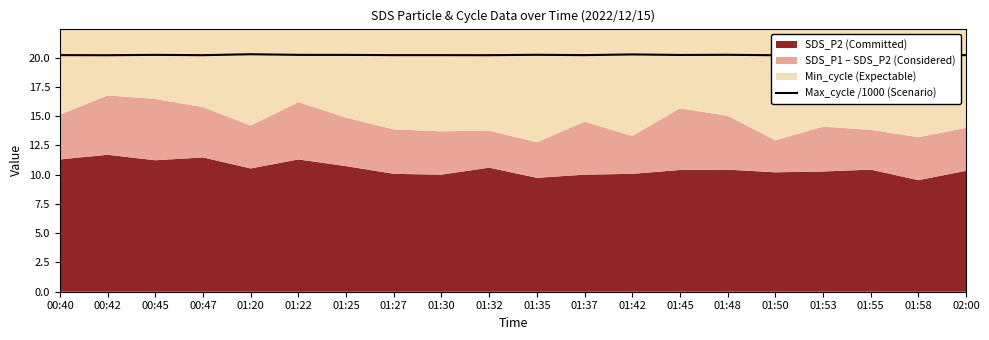

Which has a higher value, 00:47 or 02:00?

02:00